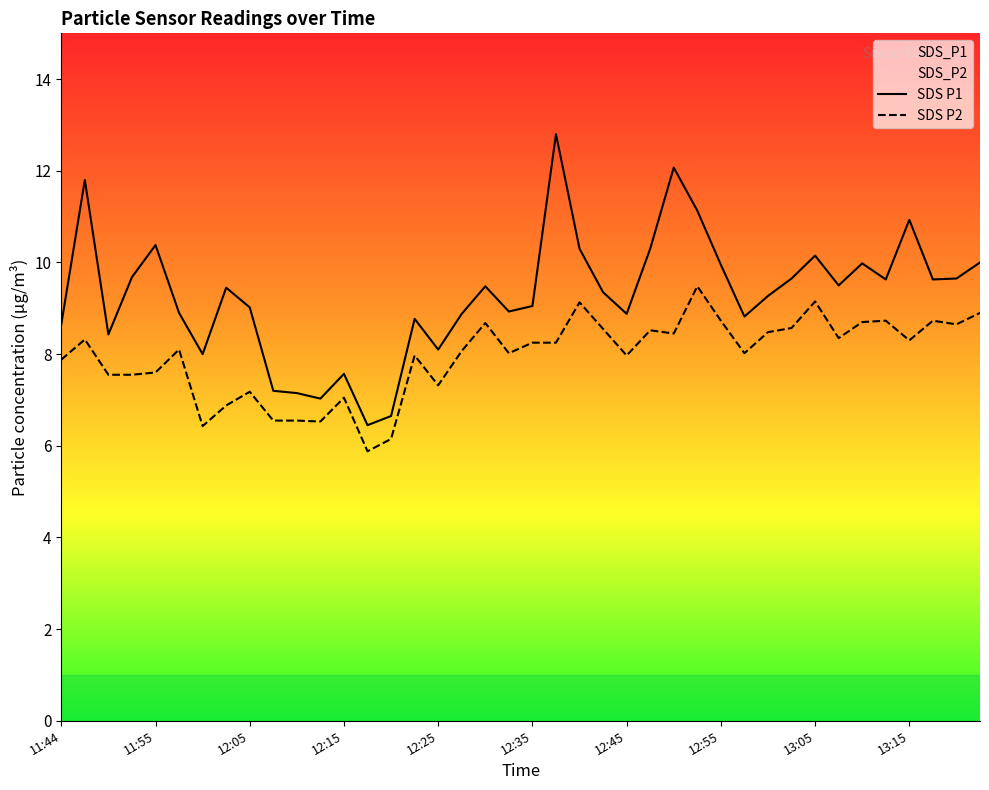

Count the number of data series in this chart.

2